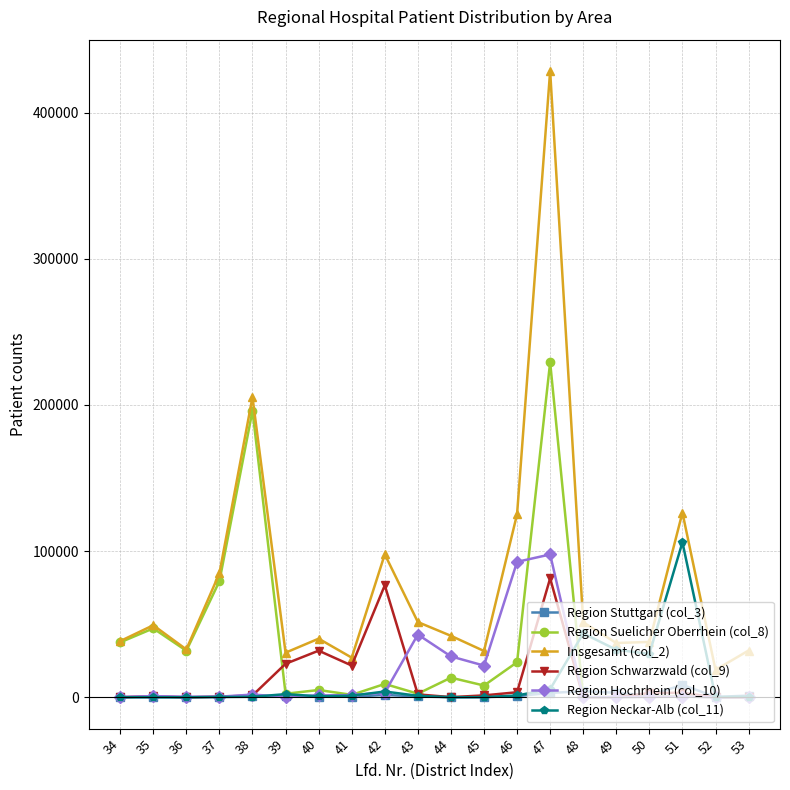

What is the lowest value of the Insgesamt (col_2) series?

18781